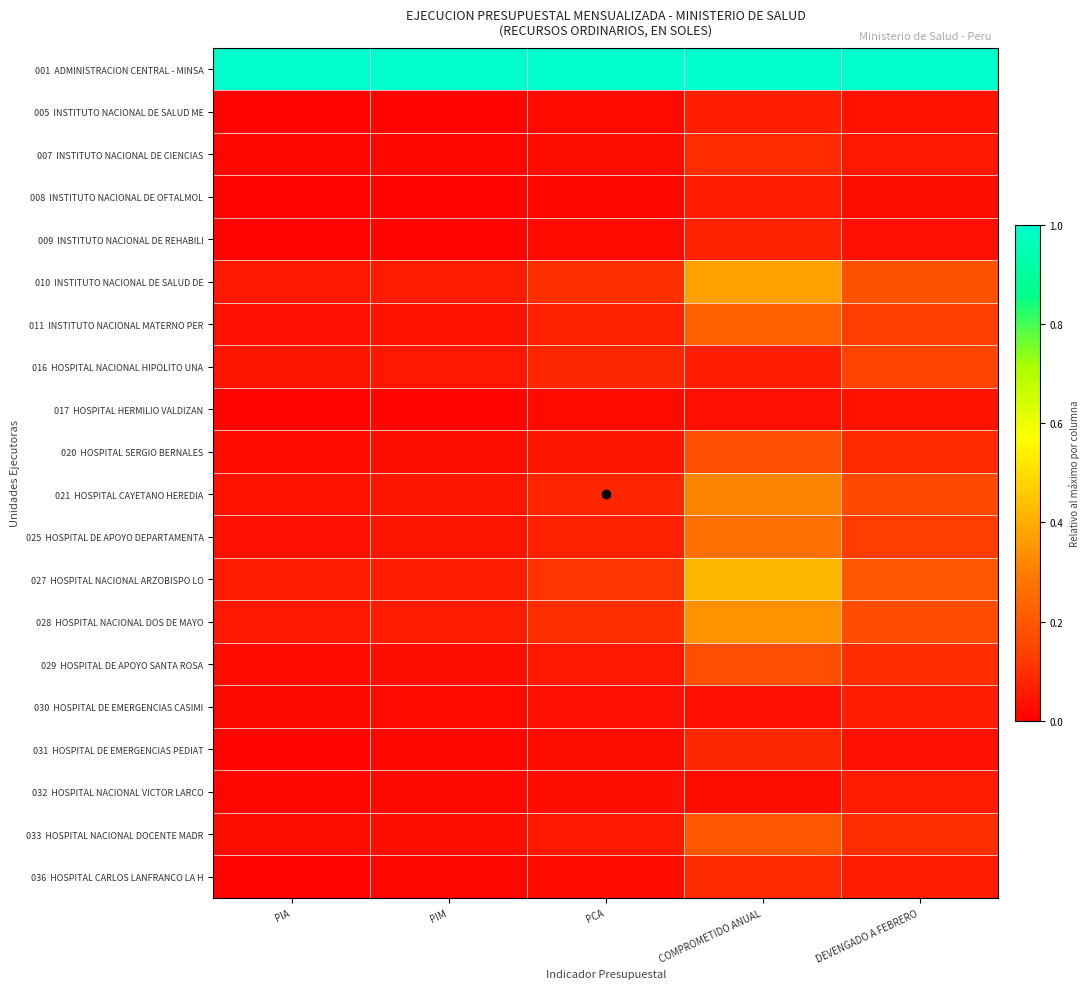

How many distinct data groups are displayed?

20